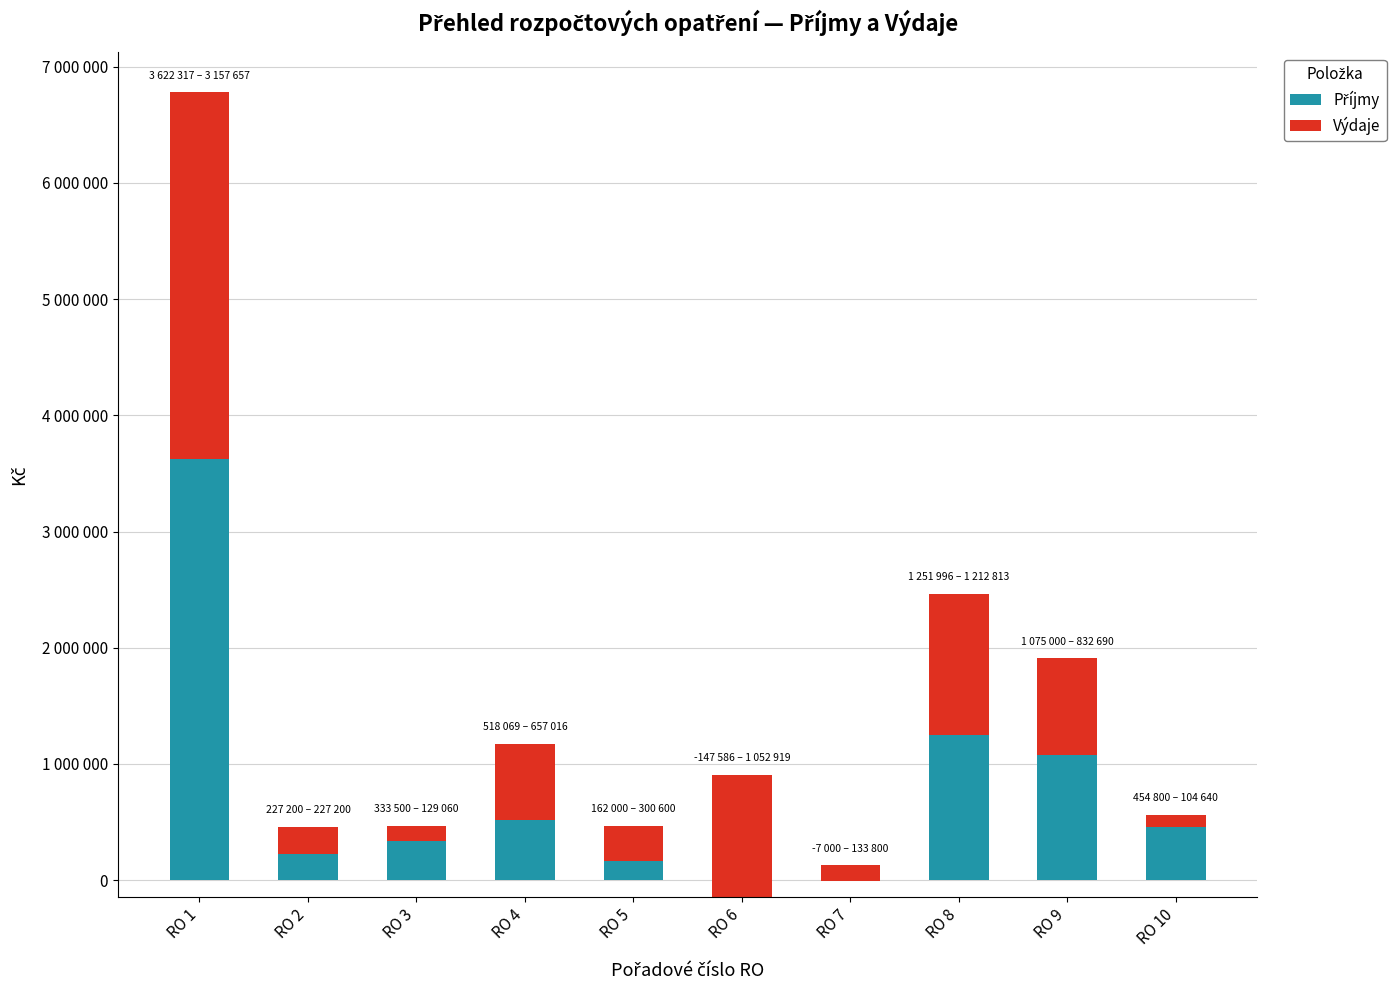

What is the sum of all Příjmy values?

7490296.4